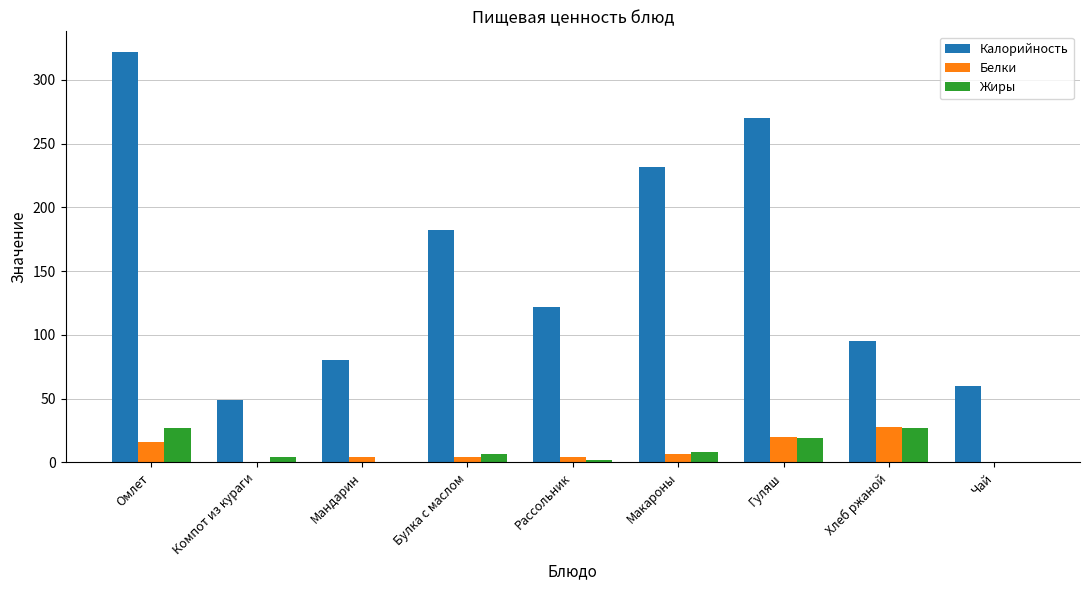

Count the number of categories in the chart.

9